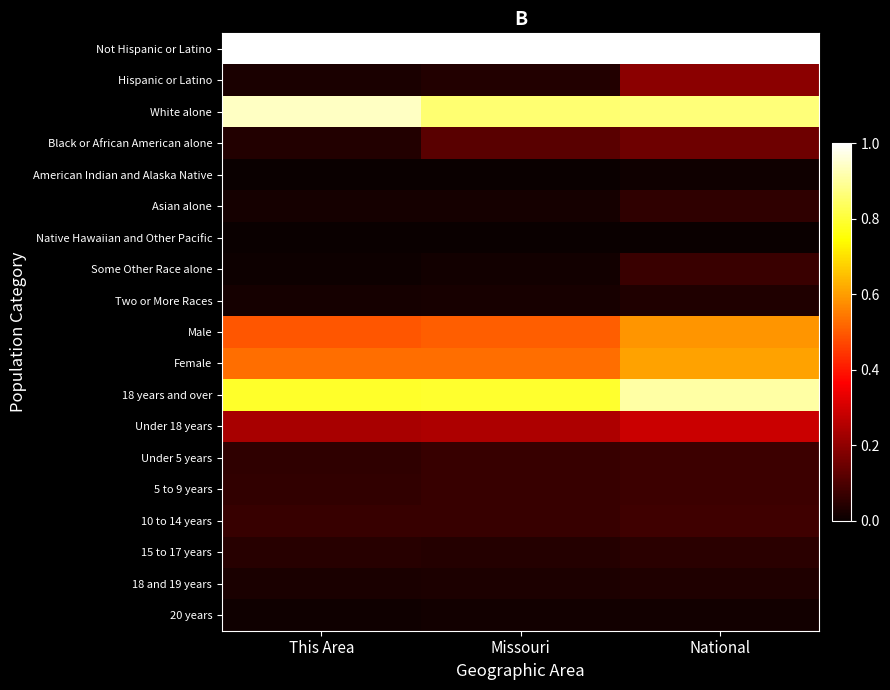

What is the spread (max minus min) of values at National?

1.0